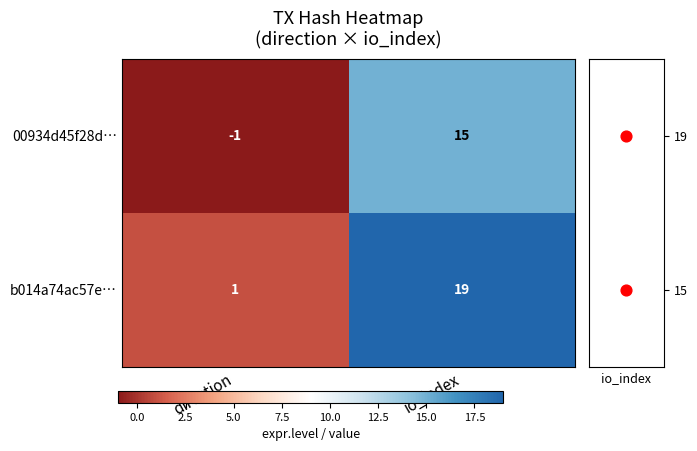

At which label does b014a74ac57e… reach its peak?

io_index